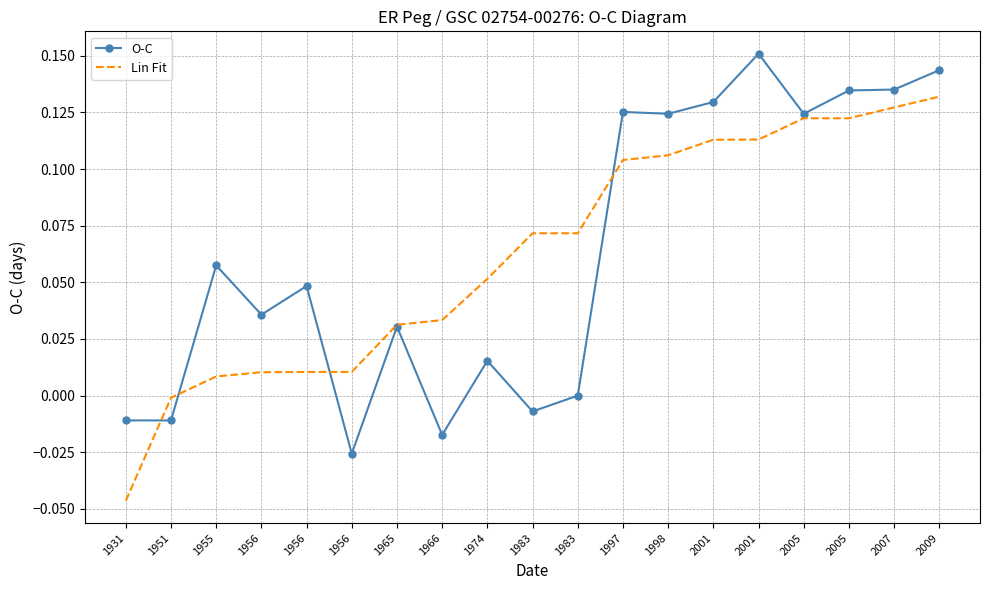

How many intersections are there between Lin Fit and O-C?

4